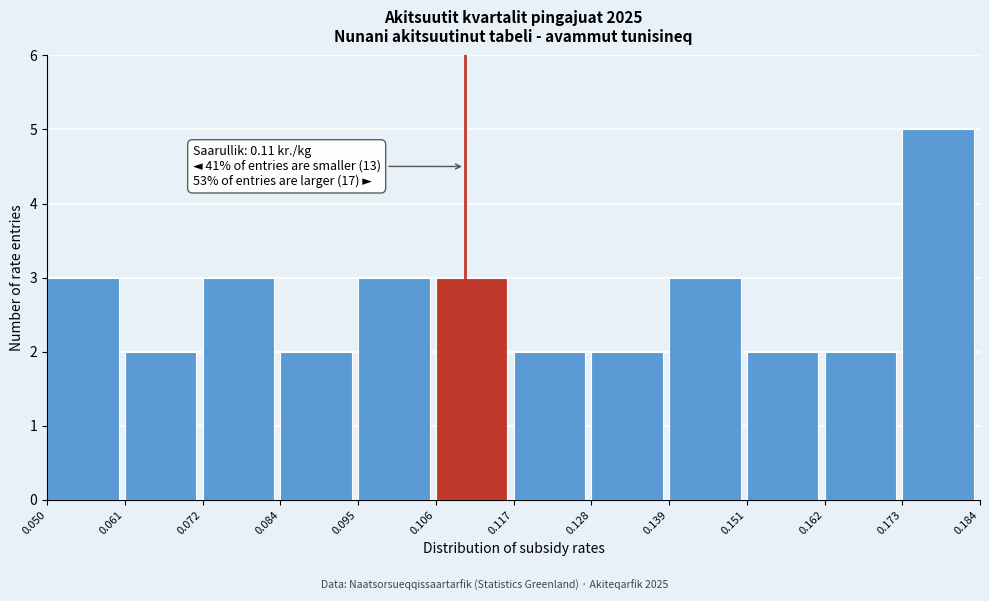

Over which range of the x-axis is the bar tallest?

0.173 to 0.184